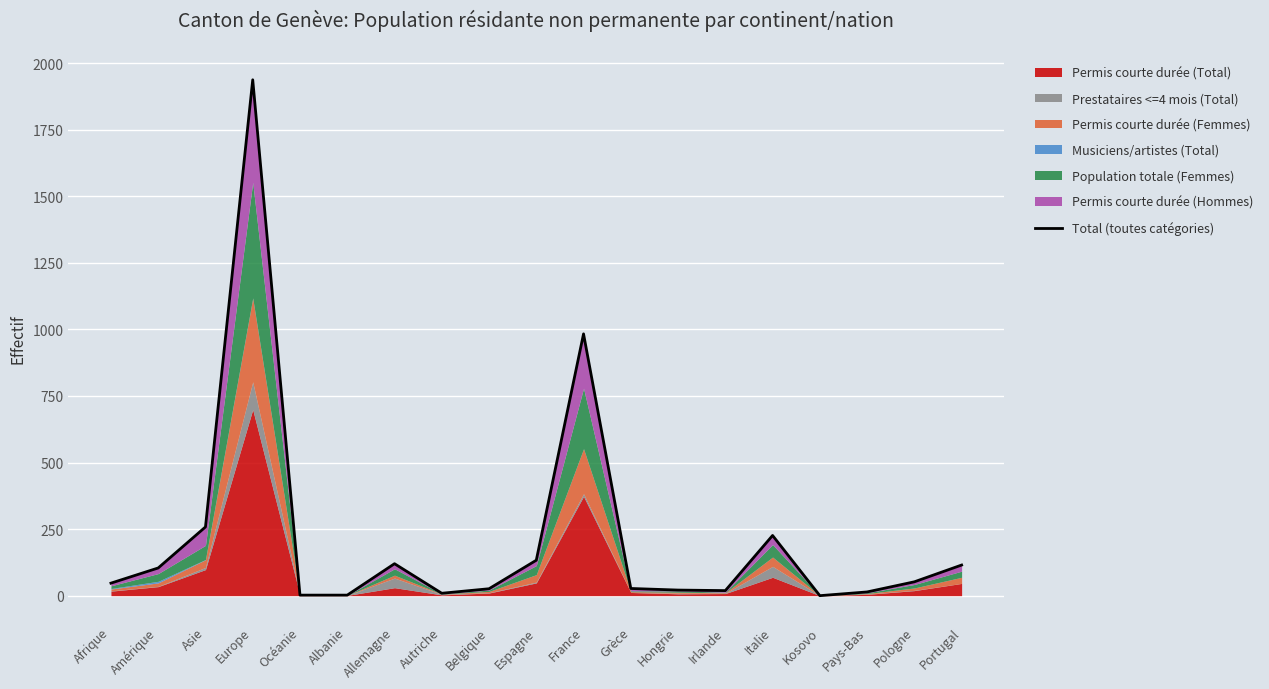

Reading right to left, transcribe all the data shown in this chart.

115	52	14	0	226	19	21	27	983	133	26	9	120	2	2	1937	258	104	47